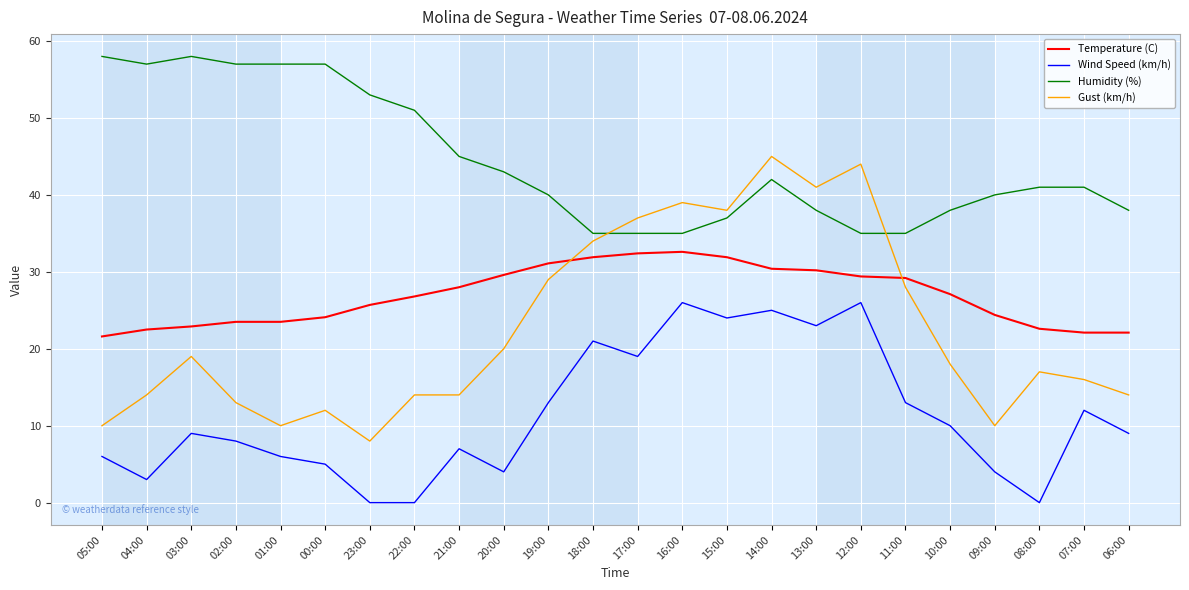

True or false: Wind Speed (km/h) has a value of 6.0 at 19:00.

False